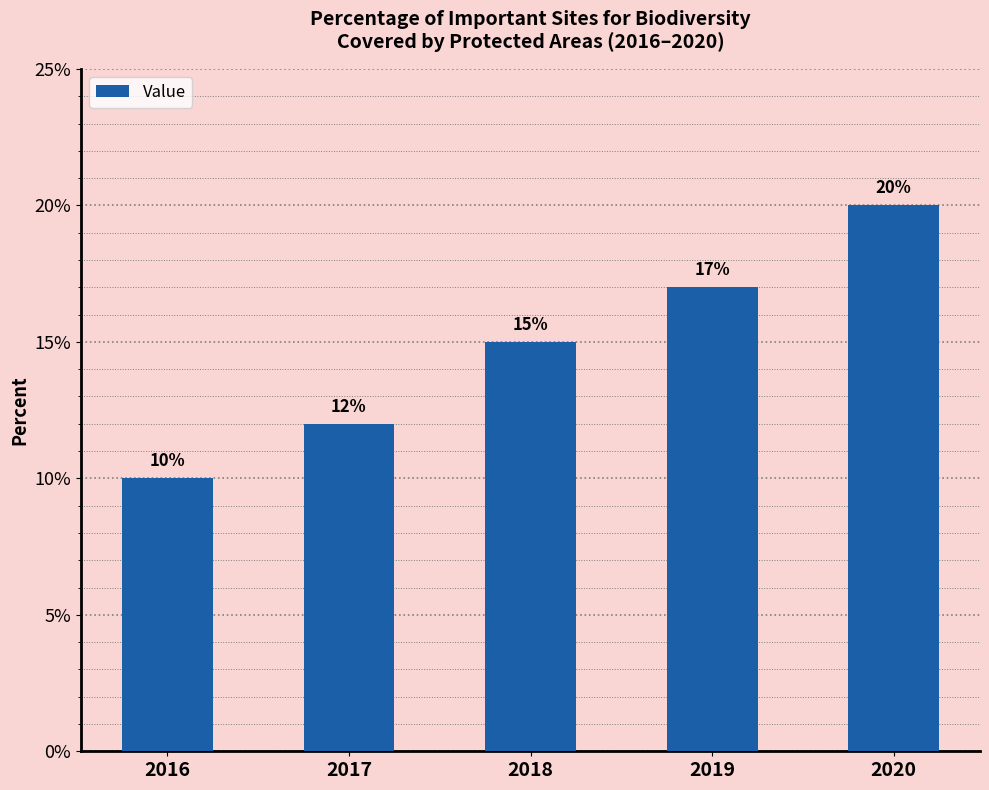

What is the value of the 3rd bar from the left?

15